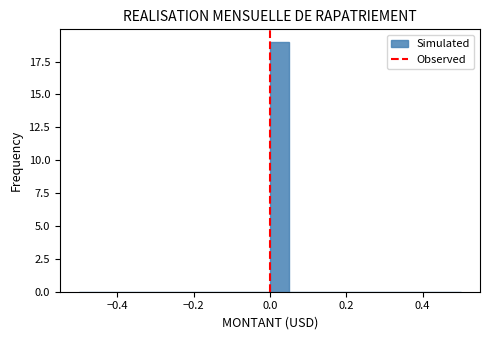

Read against the x-axis, roughly where is the centre of the tallest bar?

0.02